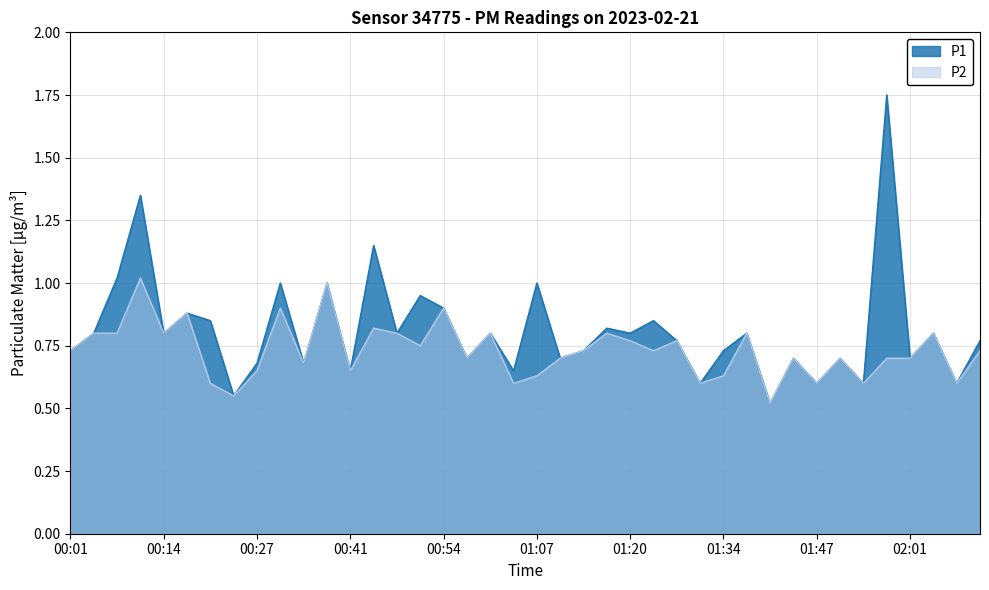

List the series in order of their peak value, highest first.

P1, P2